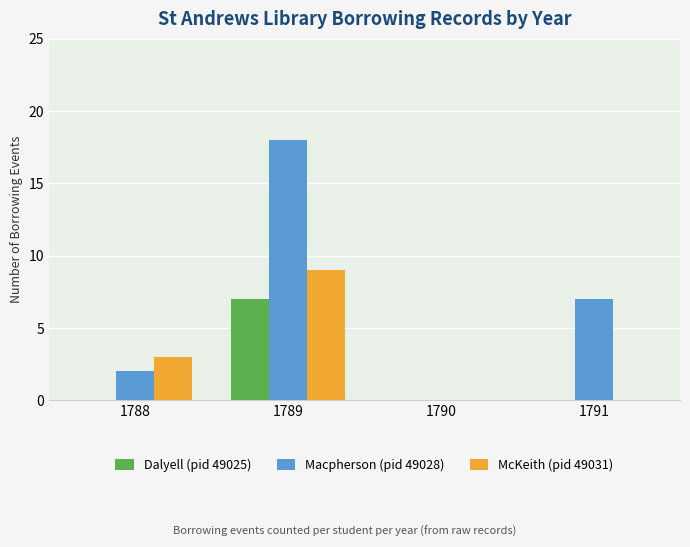

Reading left to right, list all the values displayed in this chart.

Dalyell (pid 49025): 0	7	0	0
Macpherson (pid 49028): 2	18	0	7
McKeith (pid 49031): 3	9	0	0